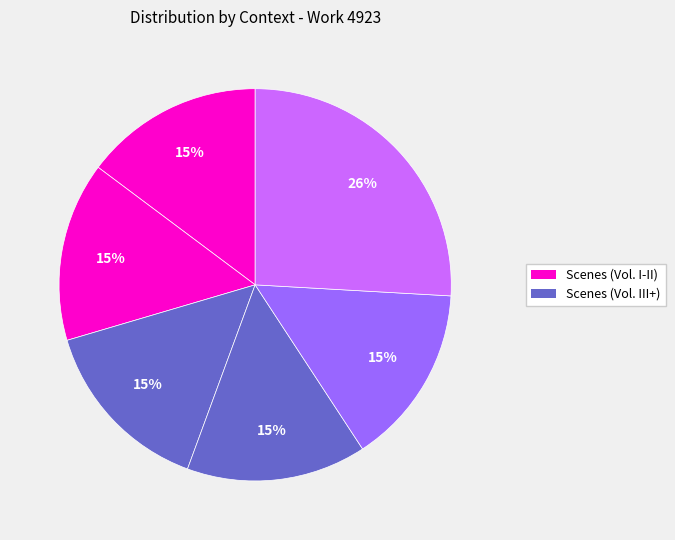

How many segments does this pie chart have?

6